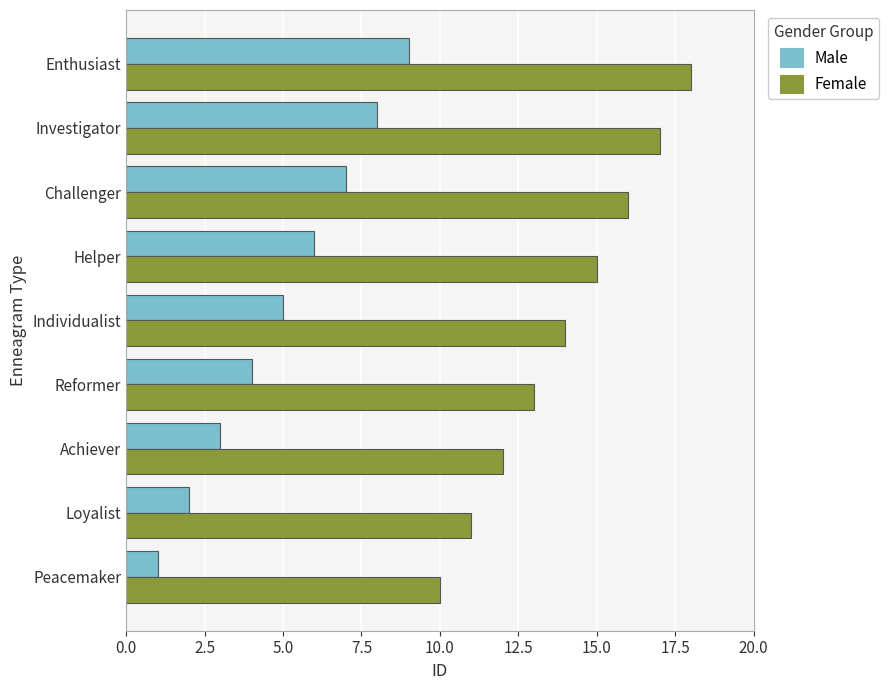

Is it true that Male equals 6 at Helper?

True